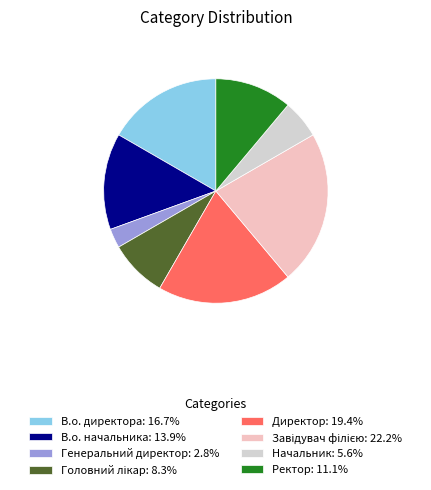

Is the sum of Начальник: 5.6% and Директор: 19.4% greater than half?

No